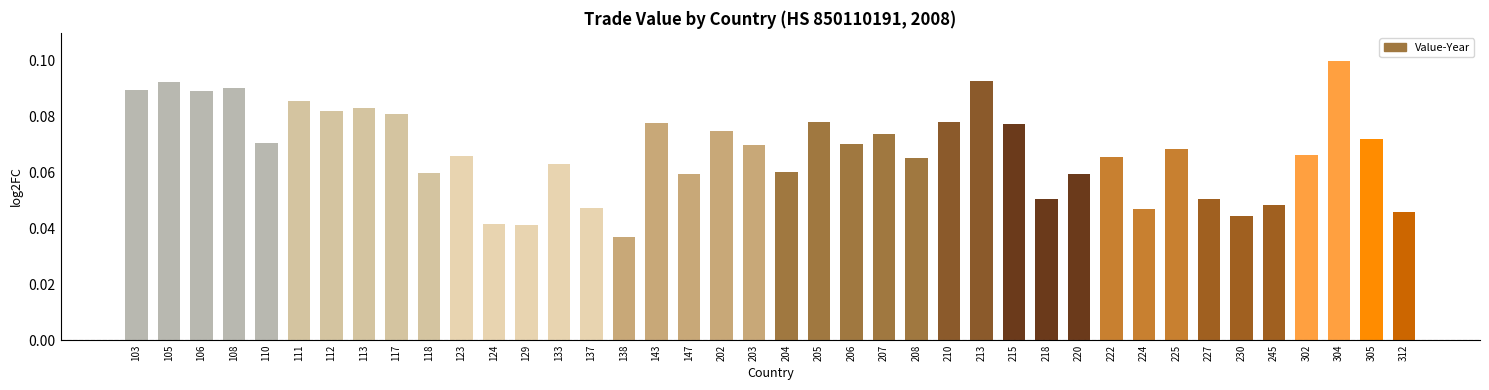

The chart shows a value of 0.1 at 133. True or false?

True